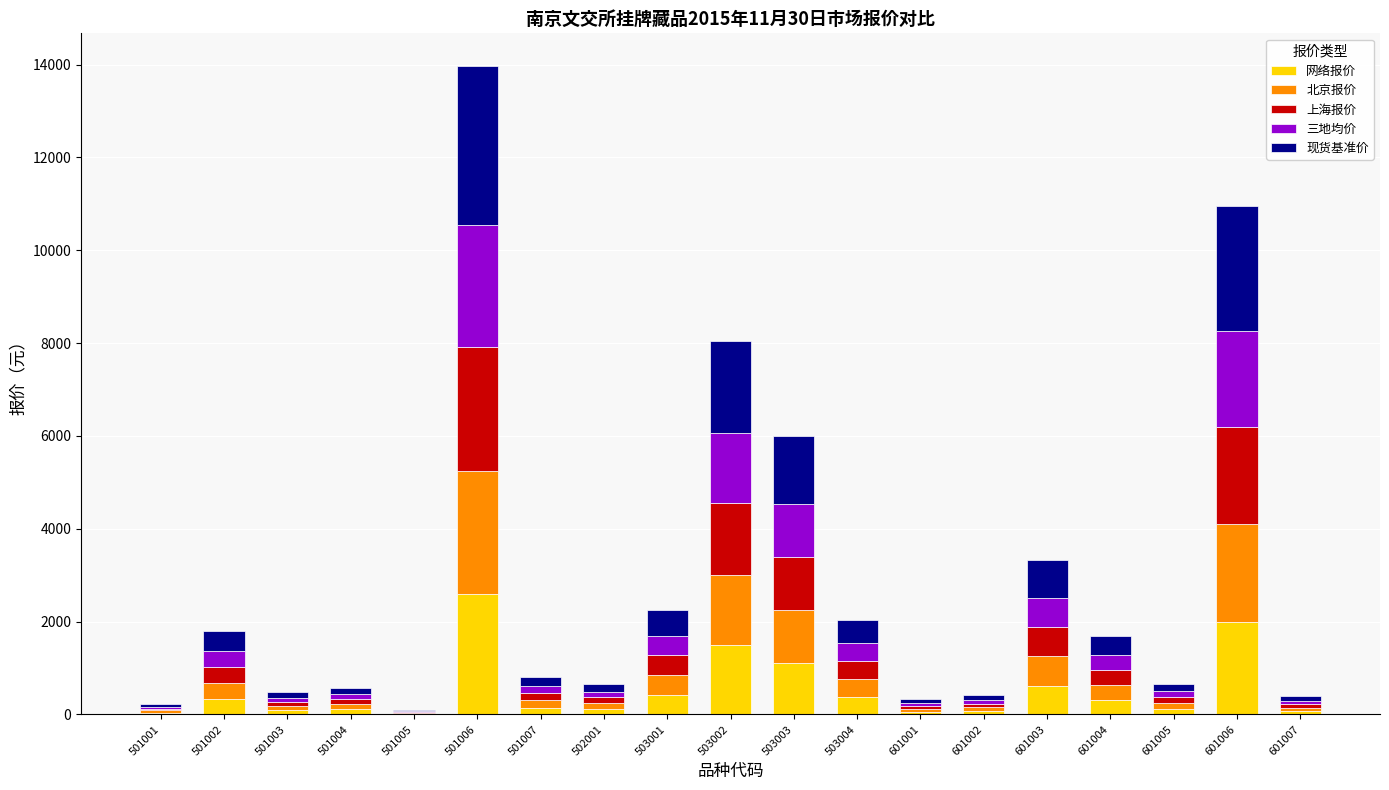

What is the total value across all series at 503003?

6006.7